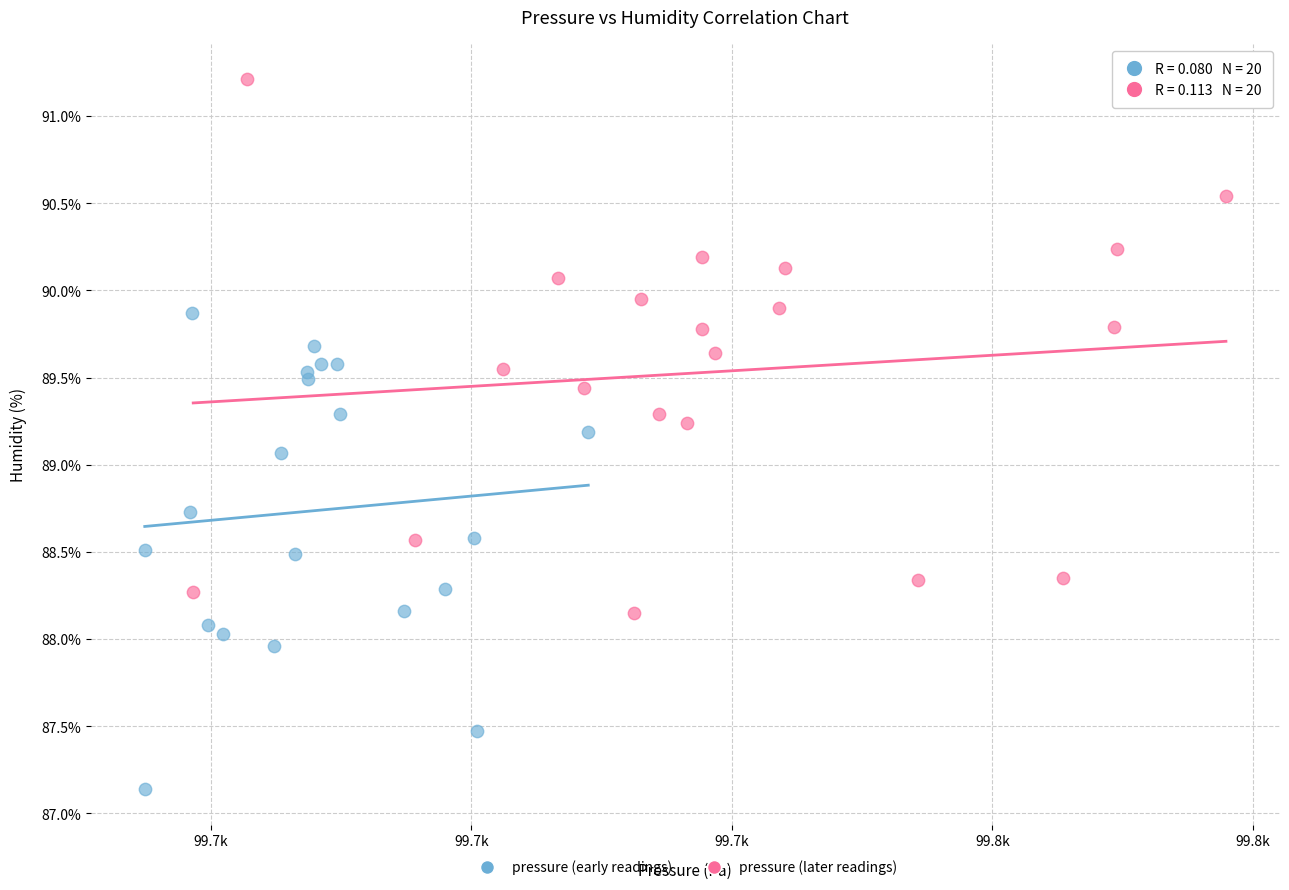

Which series has the widest spread of Y values?

pressure (later readings)